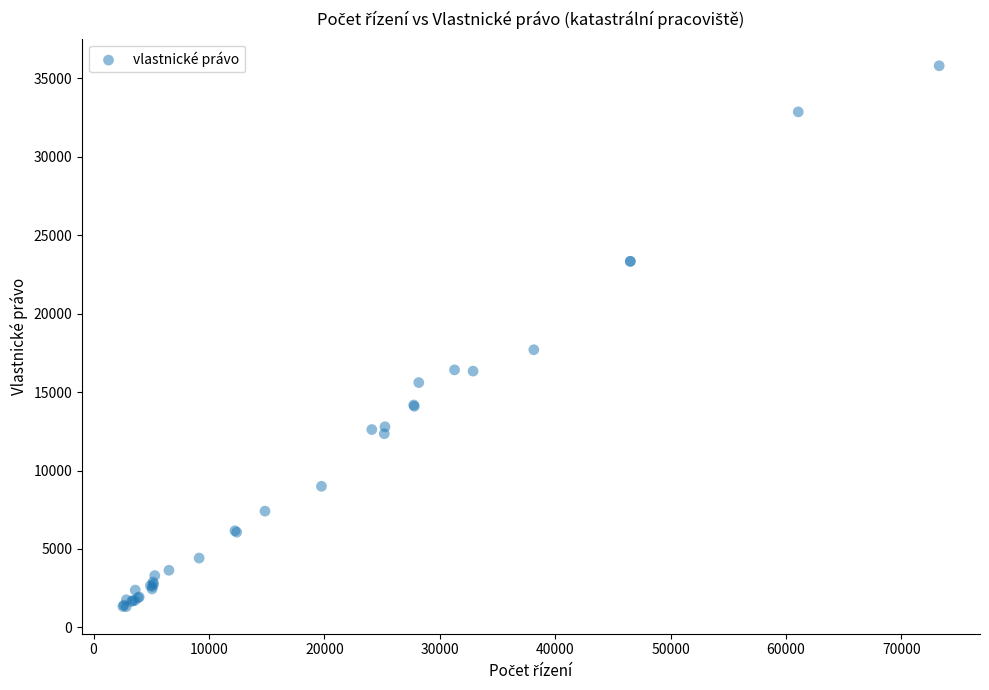

What Y value in the scatter plot is closest to 18565?

17704